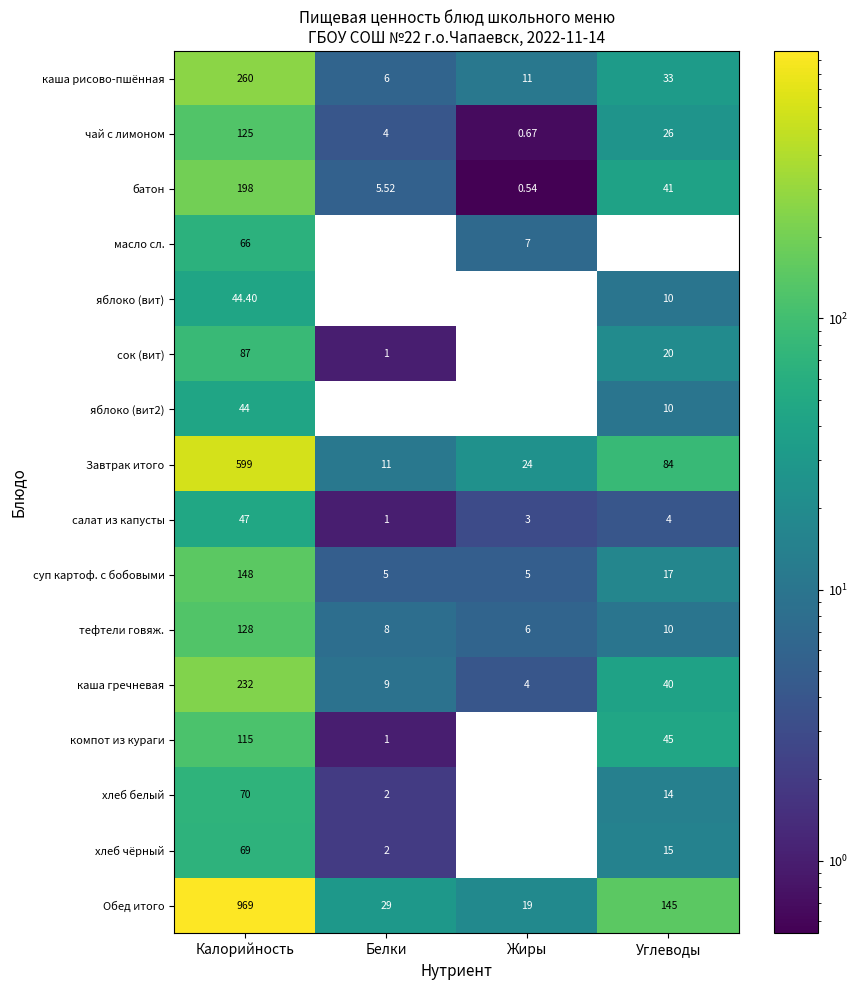

Is the value of тефтели говяж. at Калорийность greater than the value of хлеб чёрный at Углеводы?

Yes